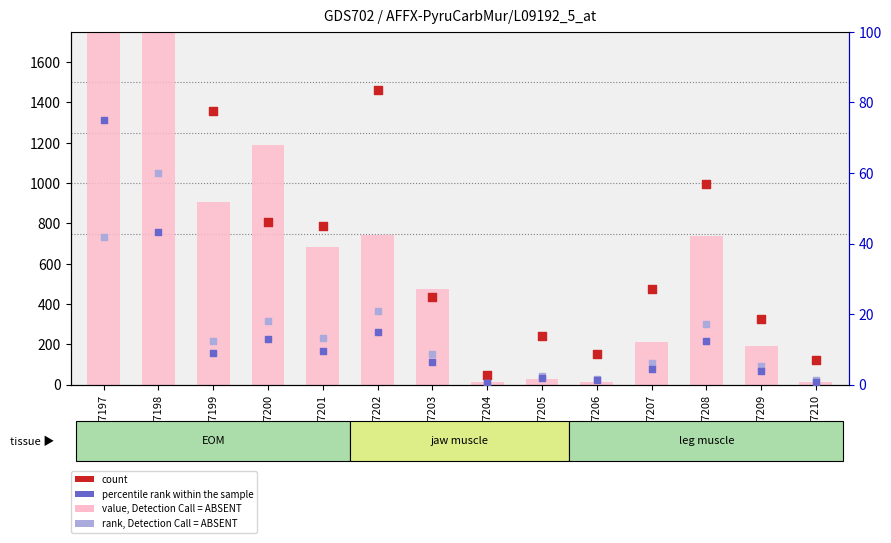

Which series has the largest Y range (max minus min)?

value, Detection Call = ABSENT